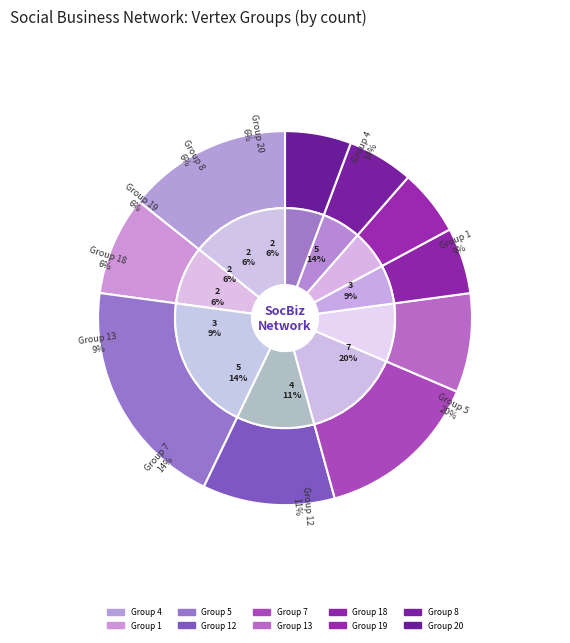

Is there a majority slice in this chart?

No